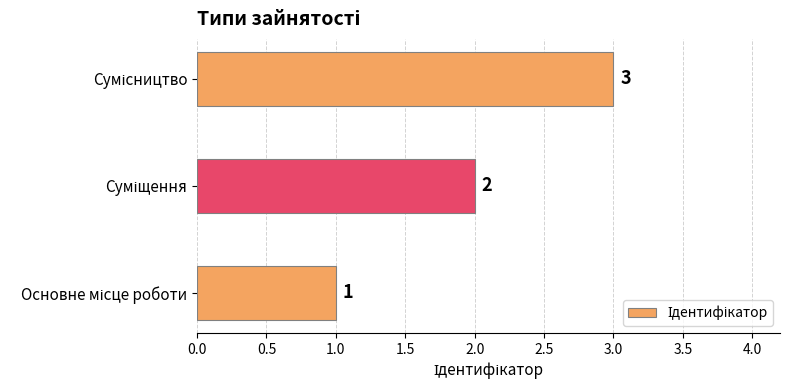

What is the minimum value shown in the chart?

1